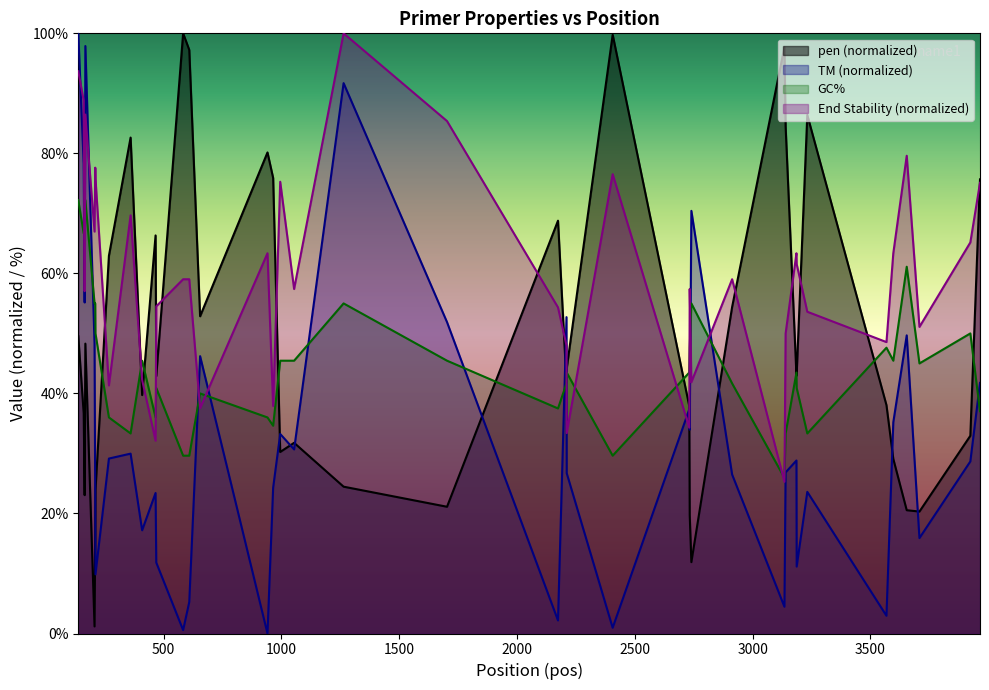

True or false: PRIMER_RIGHT_0_GC_PERCENT has more than 2 interior local peaks.

True